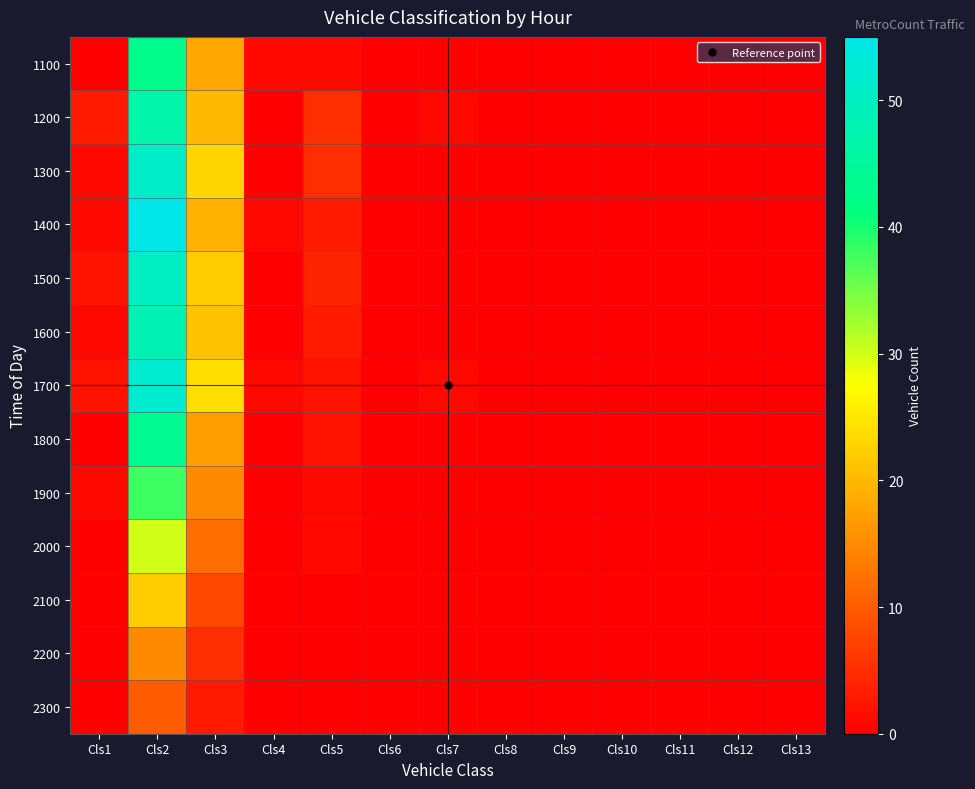

Between Cls6 and Cls10, which series saw the biggest shift?

1100